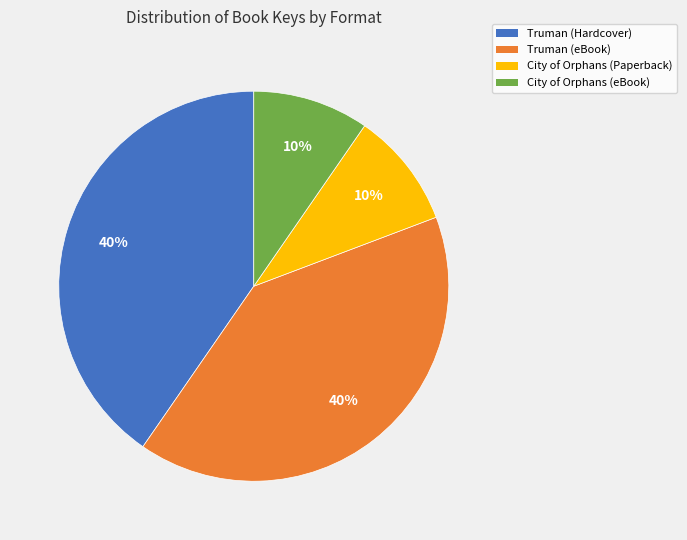

What percentage is the City of Orphans (eBook) slice, to the nearest percent?

10%